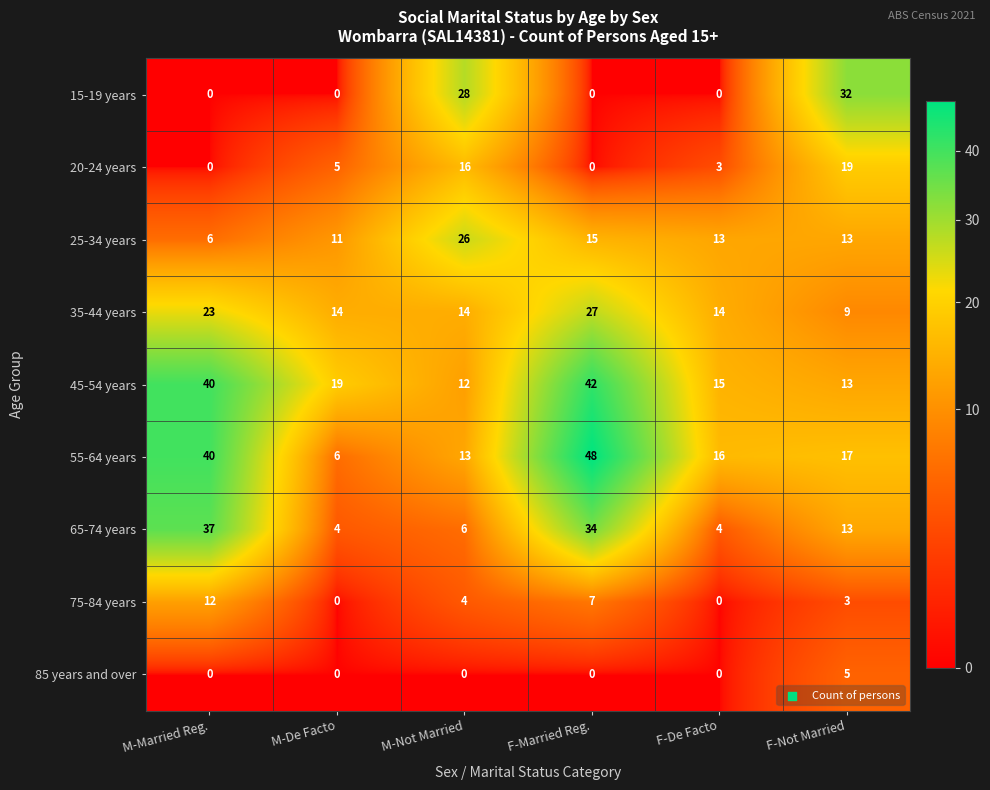

At which category is the sum across all series the highest?

F-Married Reg.